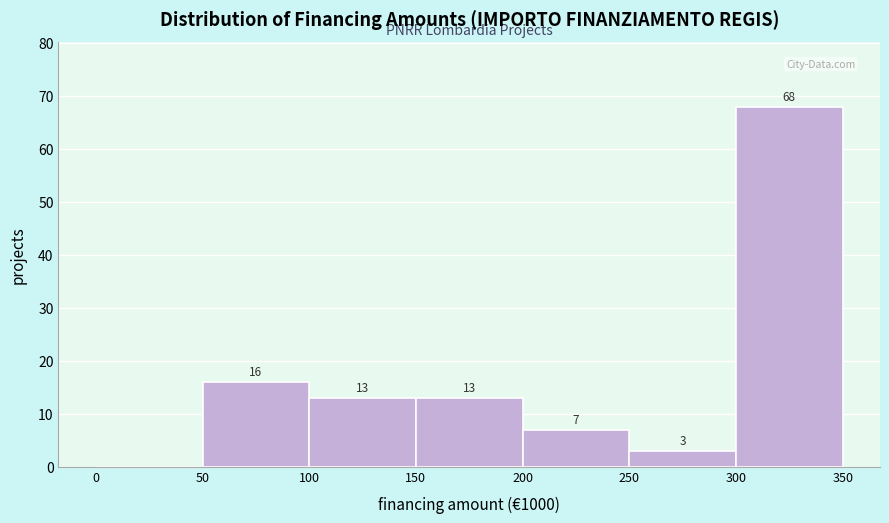

Over which range of the x-axis is the bar tallest?

300 to 350